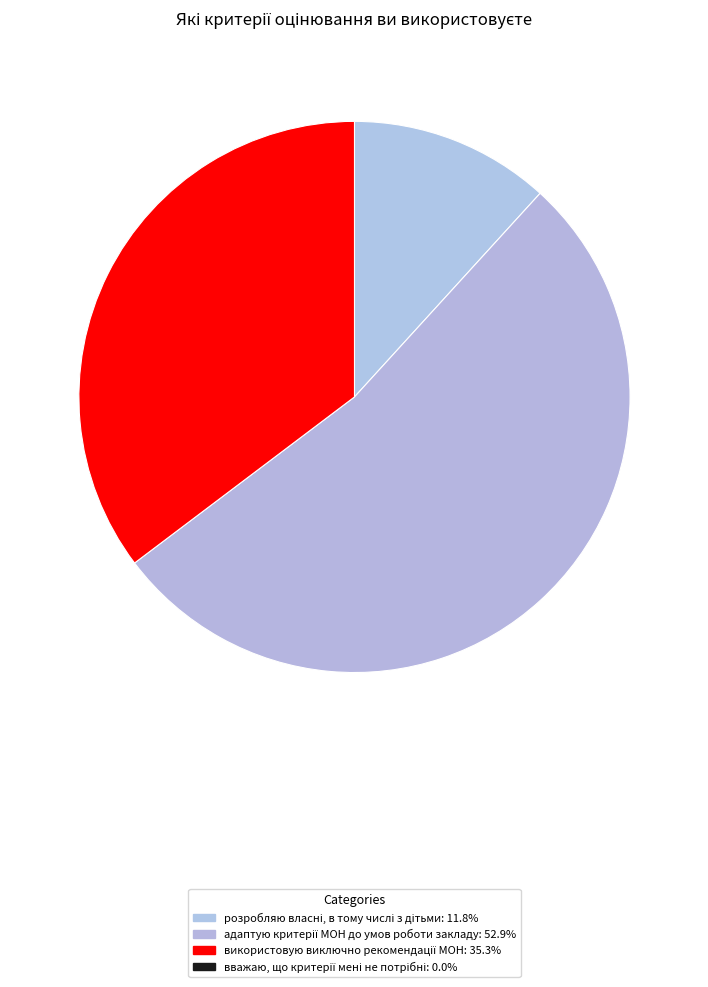

Count the number of slices in the pie.

3